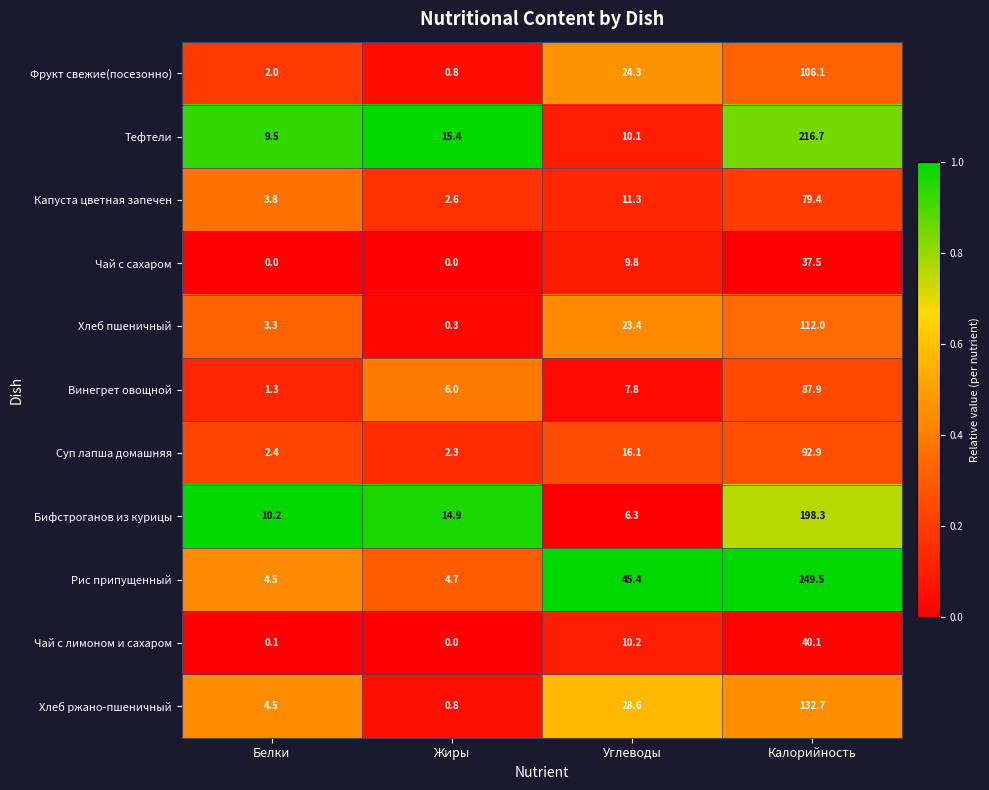

Which series has the largest total across all categories?

Рис припущенный